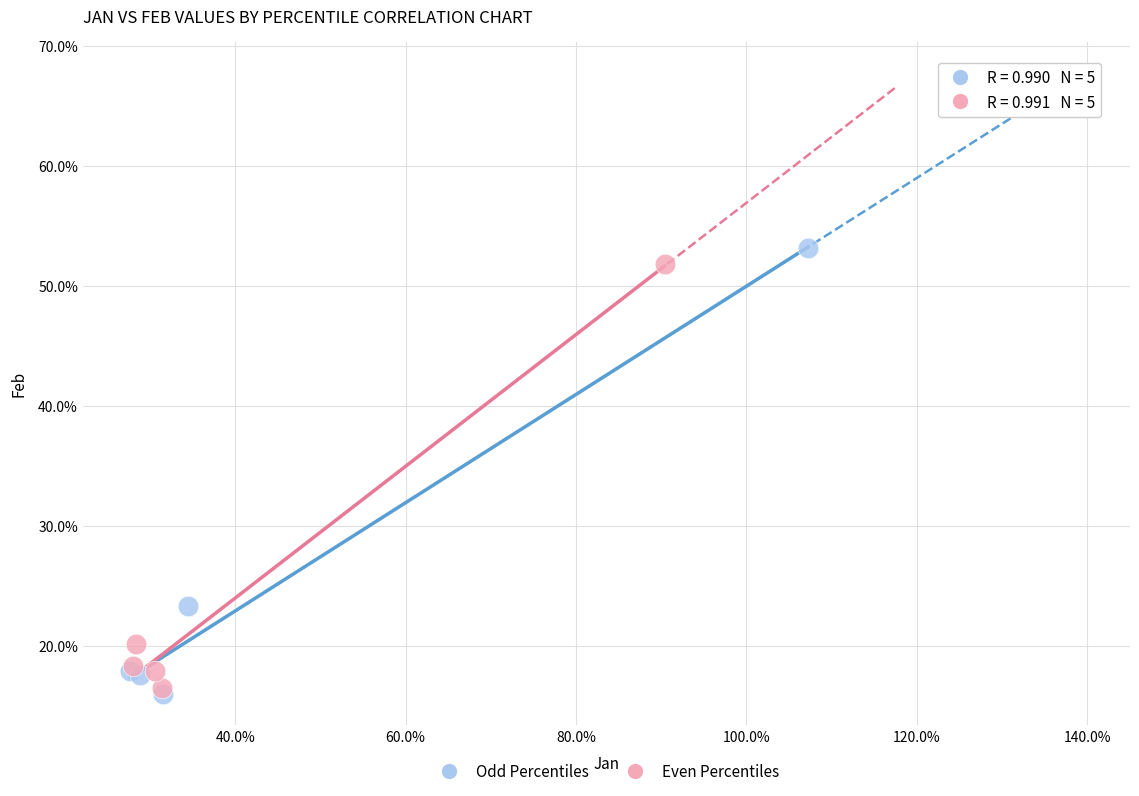

What are all the series names shown in the legend?

Odd Percentiles, Even Percentiles